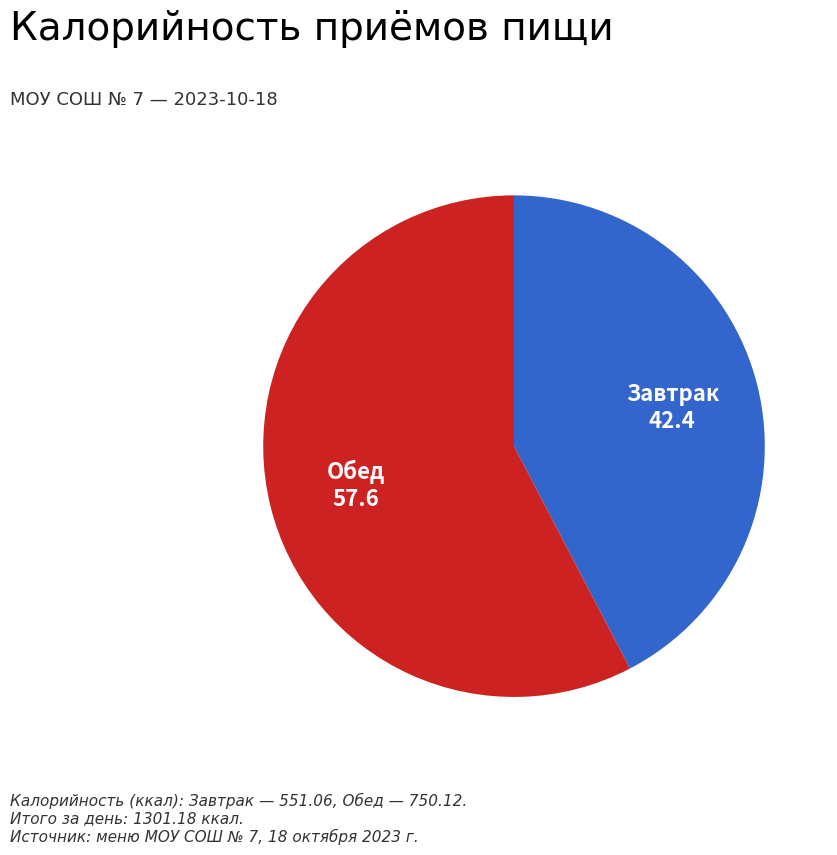

Rank the categories by value from lowest to highest.

Завтрак, Обед